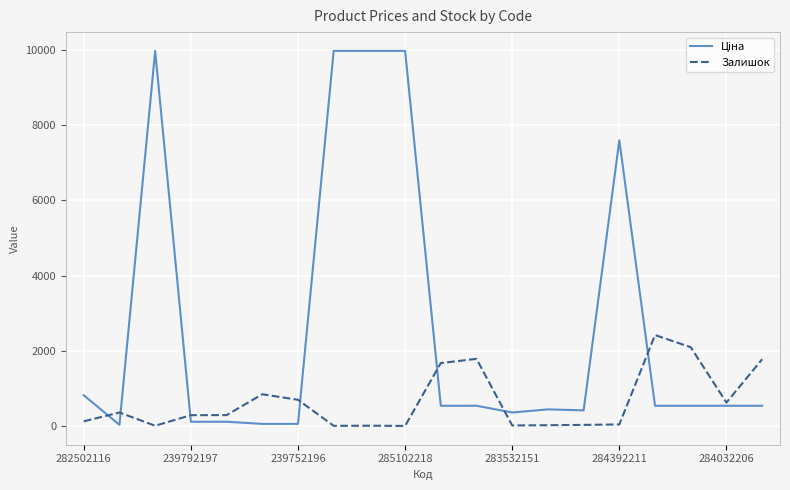

What is the maximum value shown in the chart?

9975.0